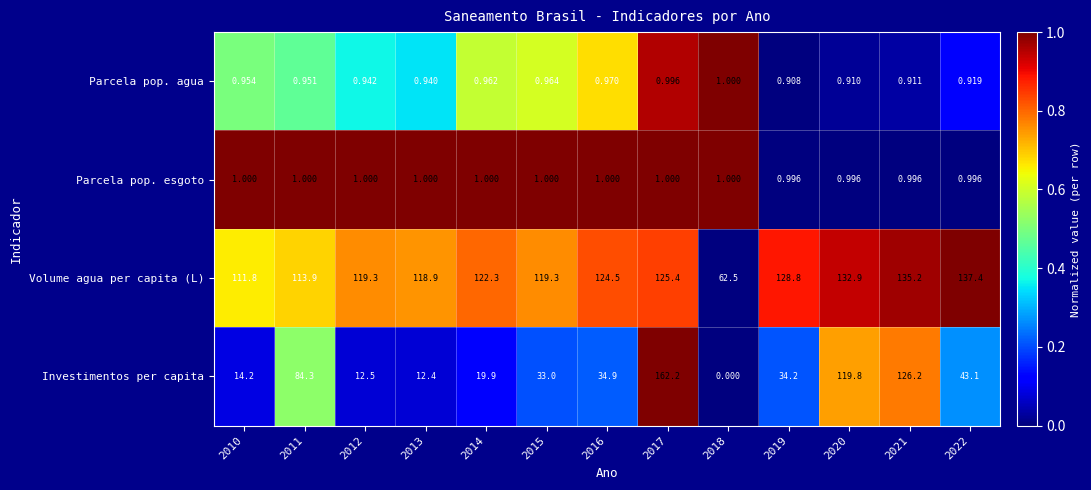

At 2020, list the series in order from smallest to largest.

Parcela pop. agua, Parcela pop. esgoto, Investimentos per capita, Volume agua per capita (L)